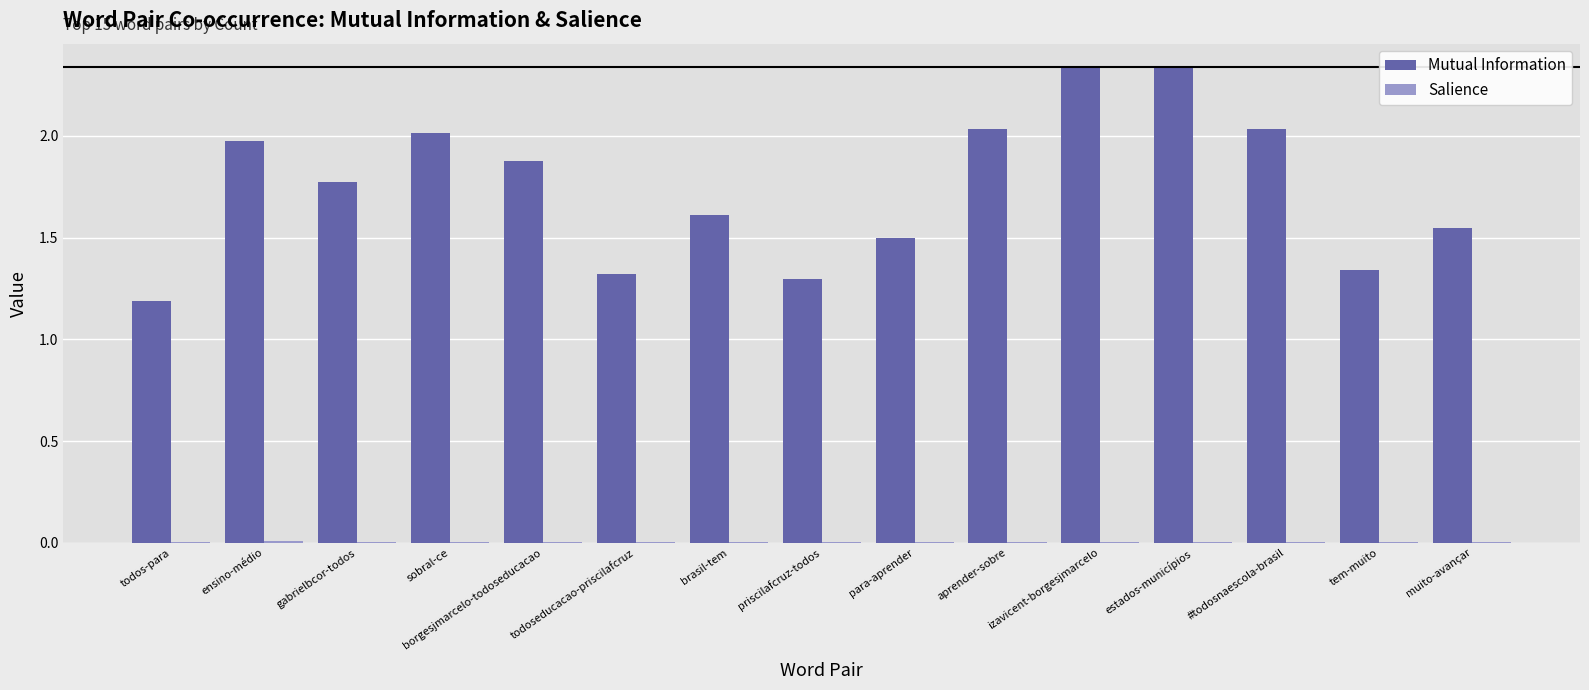

How many groups of bars are there?

15